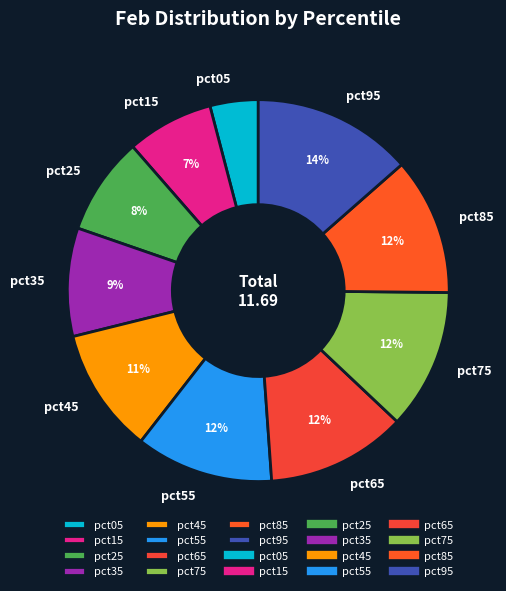

To the nearest percent, what percentage of the pie is pct95?

14%